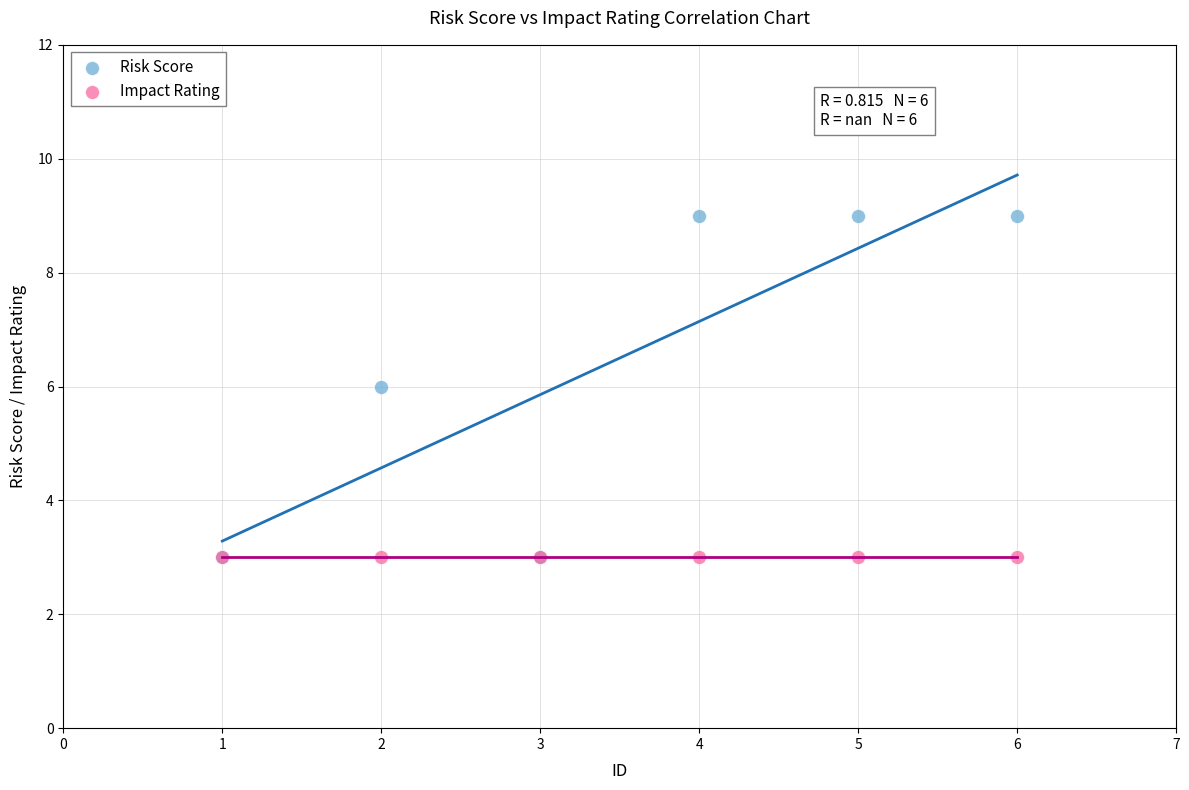

What are all the series names shown in the legend?

Risk Score, Impact Rating